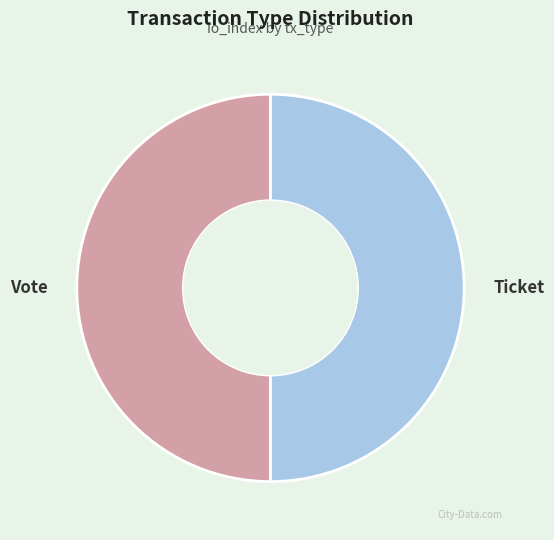

The Vote slice represents 50% of the pie. True or false?

True